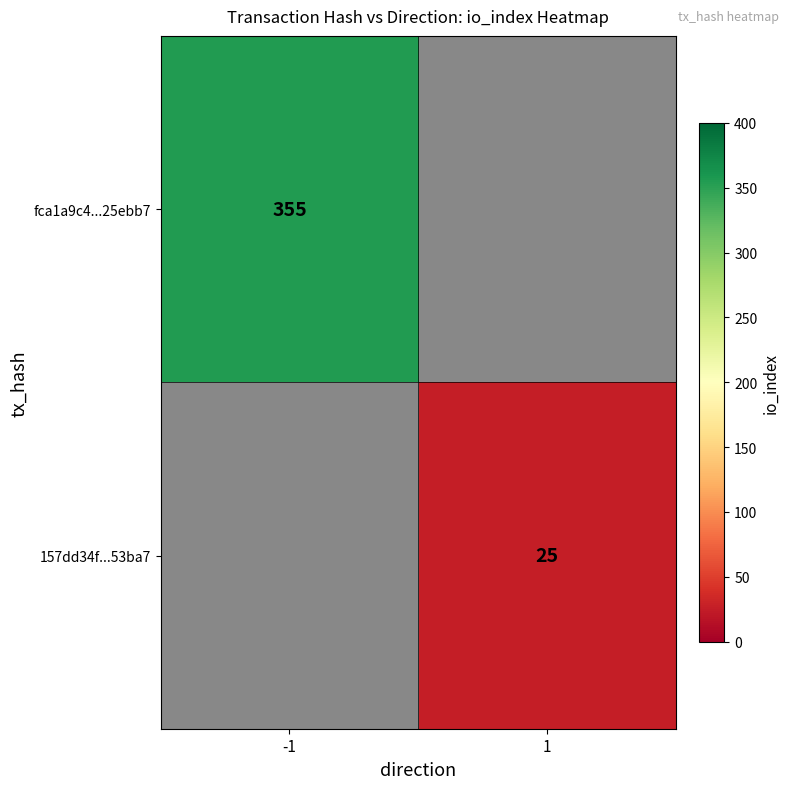

Is the value of fca1a9c4...25ebb7 at -1 greater than the value of 157dd34f...53ba7 at 1?

Yes